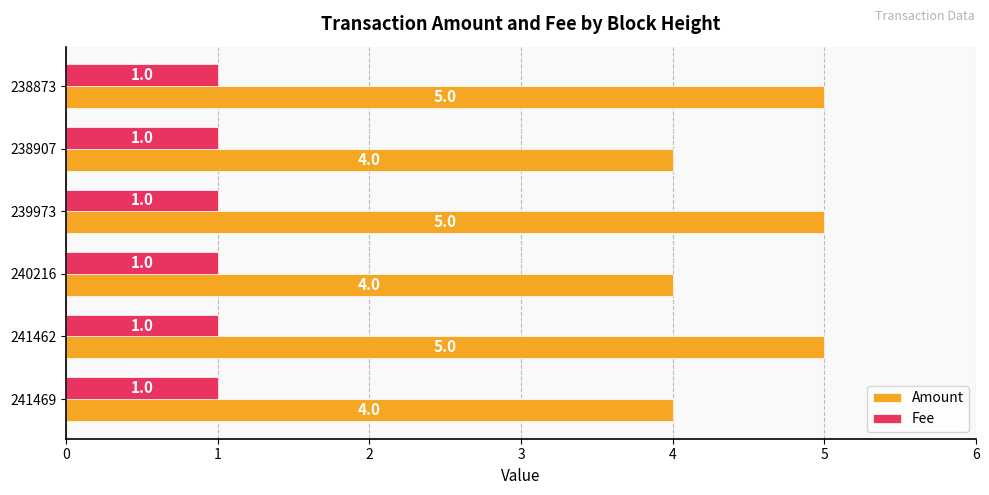

Rank the series by their maximum value, from lowest to highest.

Fee, Amount